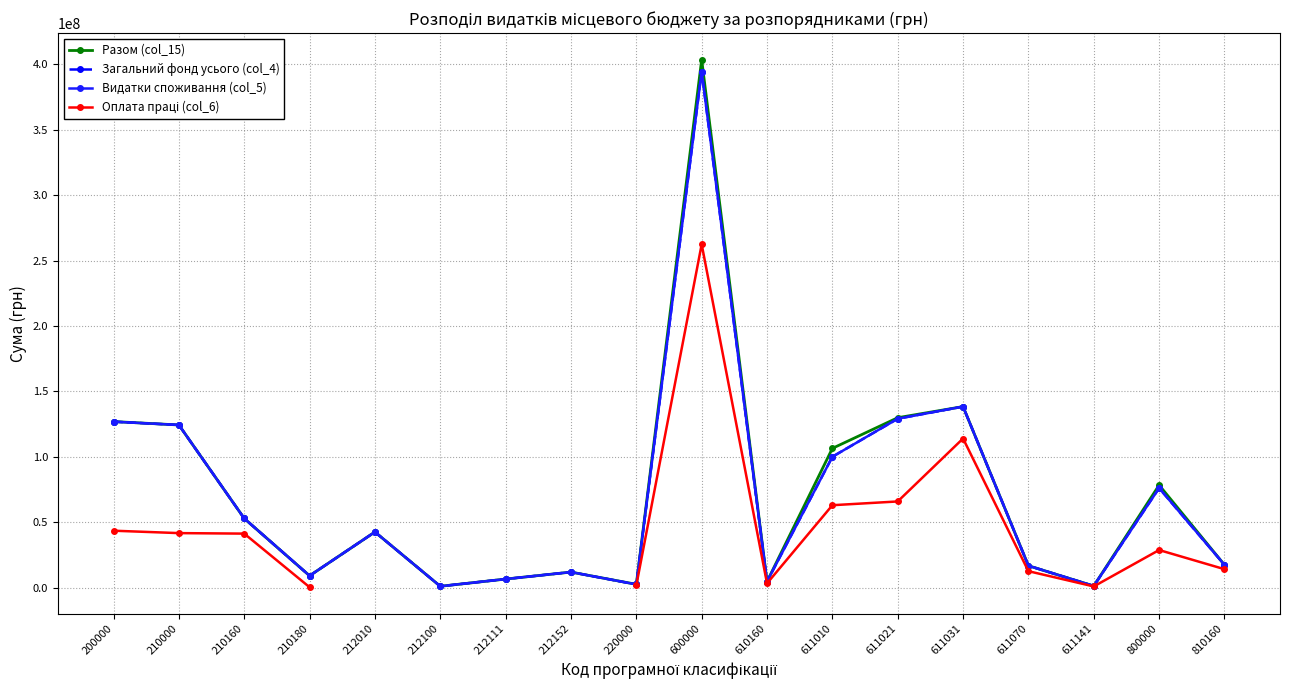

List the series in order of their peak value, lowest first.

Оплата праці (col_6), Загальний фонд усього (col_4), Видатки споживання (col_5), Разом (col_15)